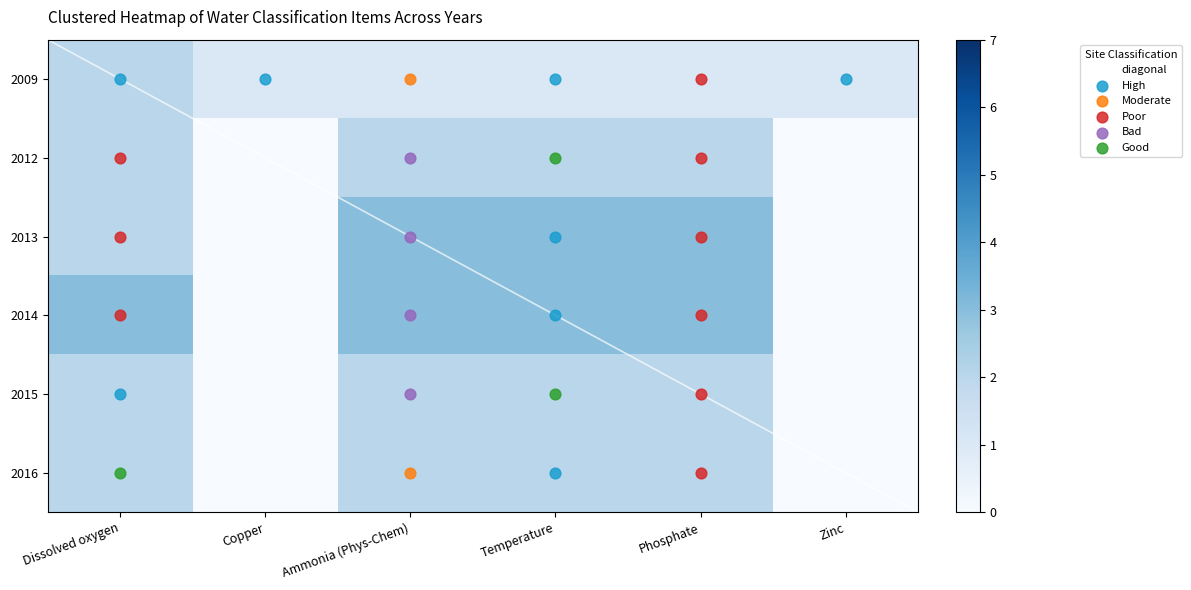

True or false: 2012 has a value of 4 at Temperature.

False